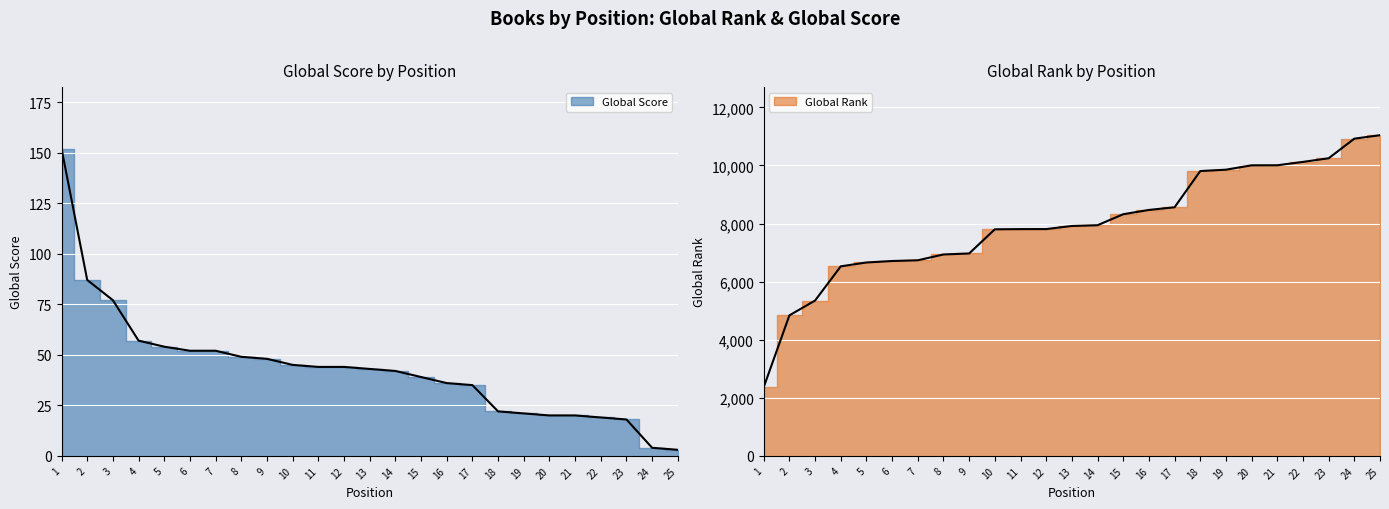

Between 12 and 24, which series saw the biggest shift?

Global Rank